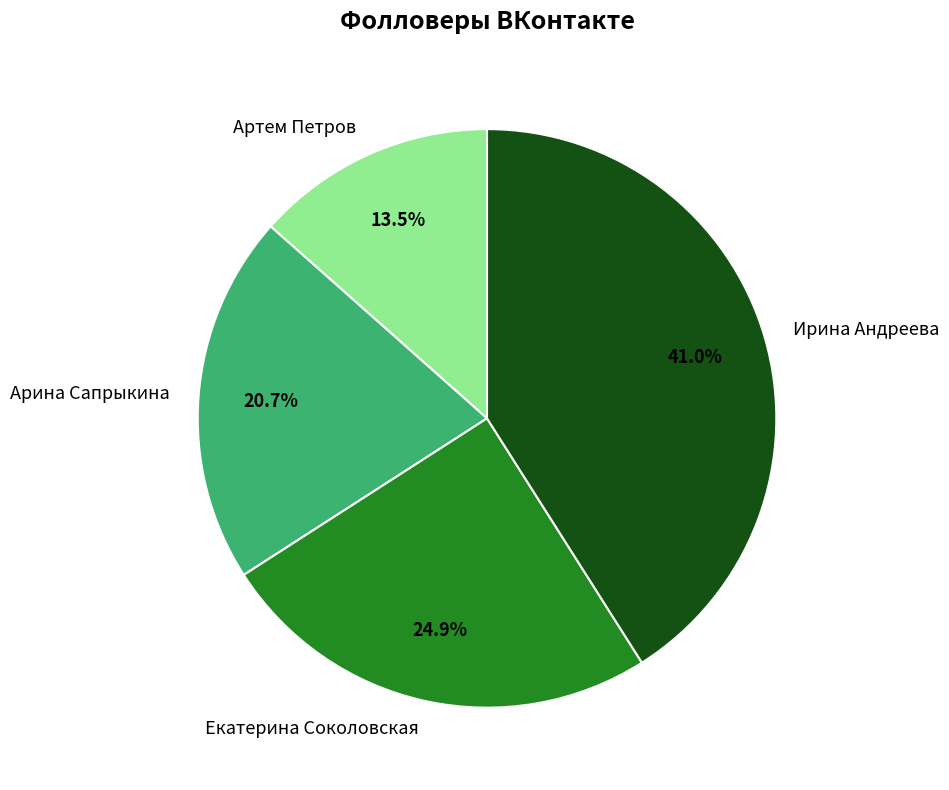

What is the largest slice in the pie chart?

Ирина Андреева